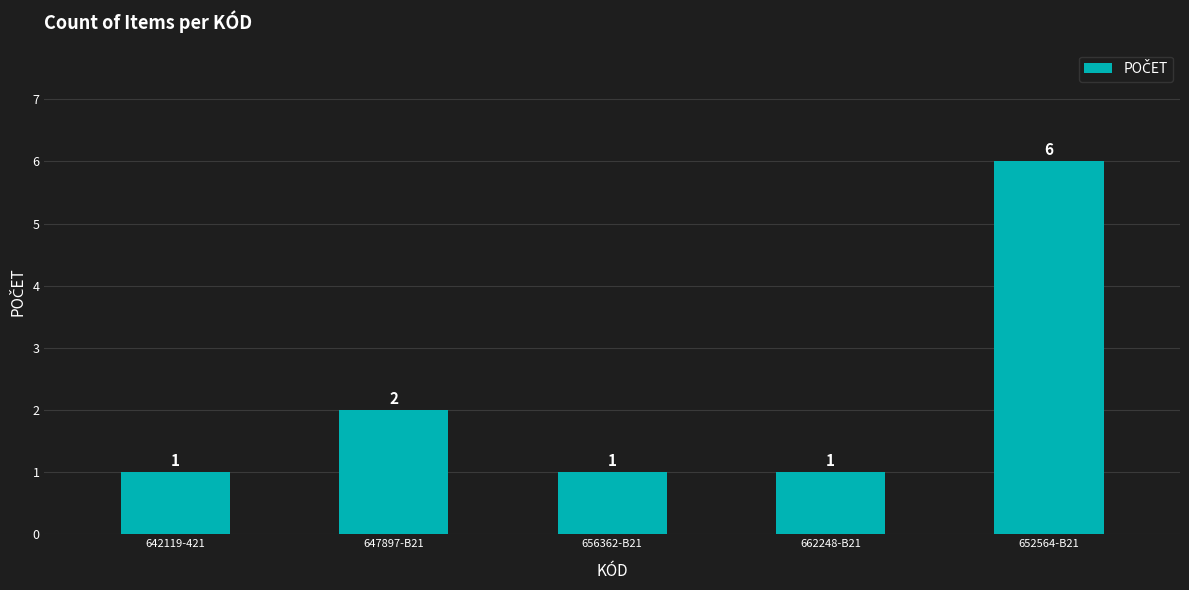

Count the number of data series in this chart.

1